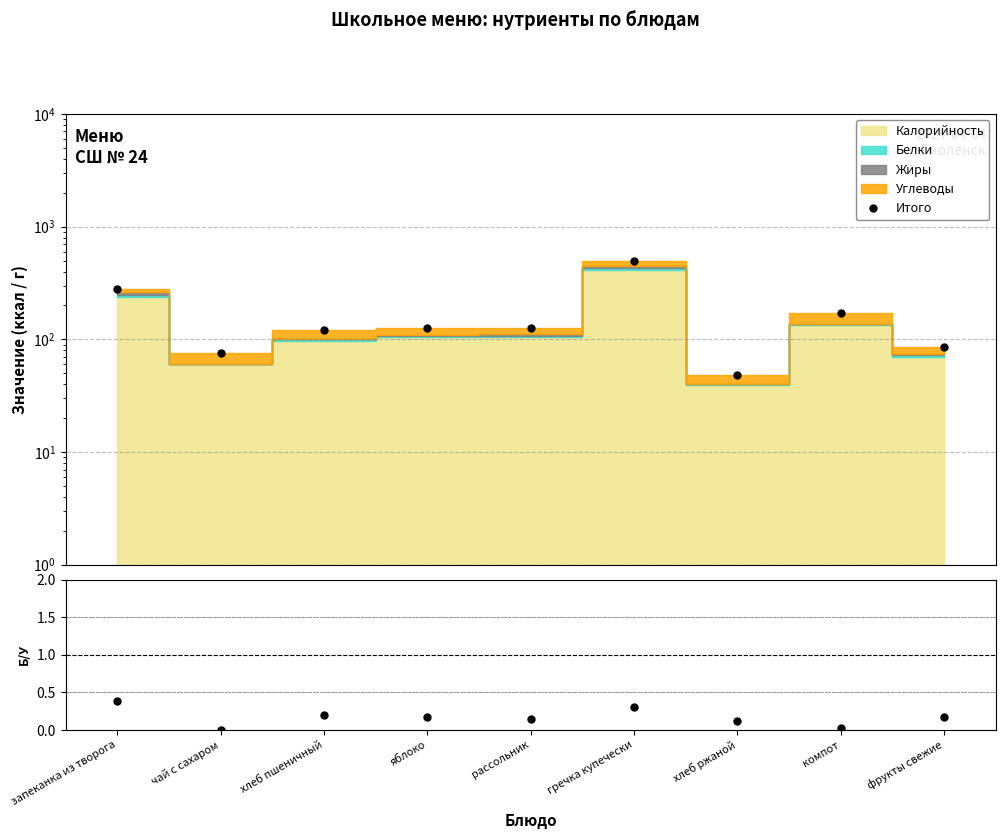

What is the label of the 3rd point from the right?

хлеб ржаной